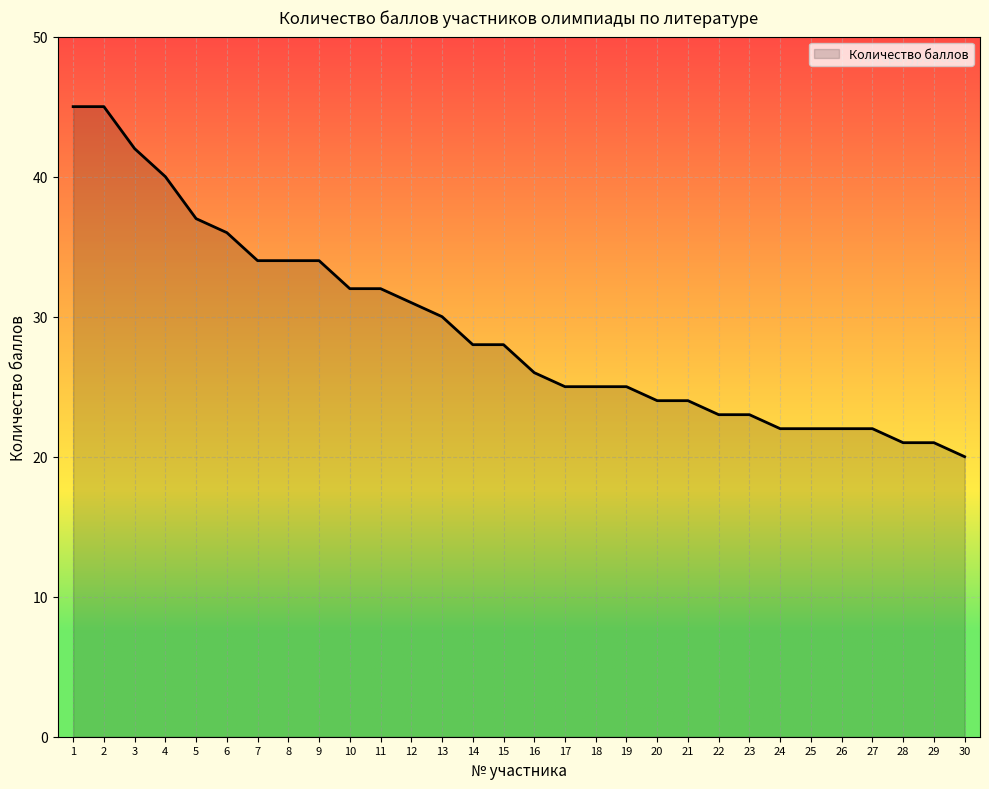

What is the minimum value shown in the chart?

20